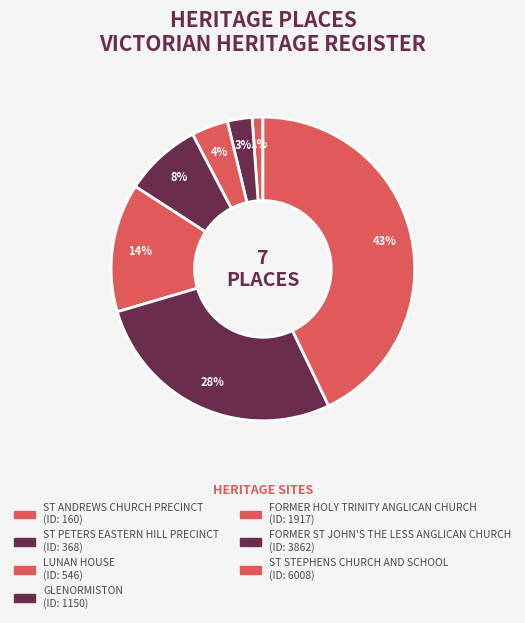

To the nearest percent, what percentage of the pie is ST PETERS EASTERN HILL PRECINCT?

3%